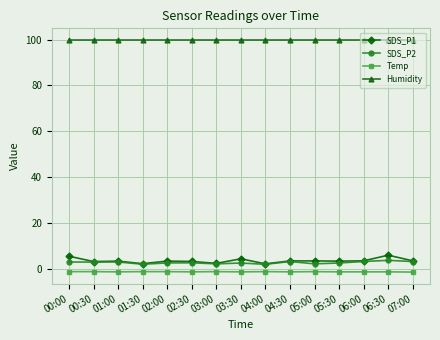

The value of SDS_P2 at 06:00 is 3.1. True or false?

True